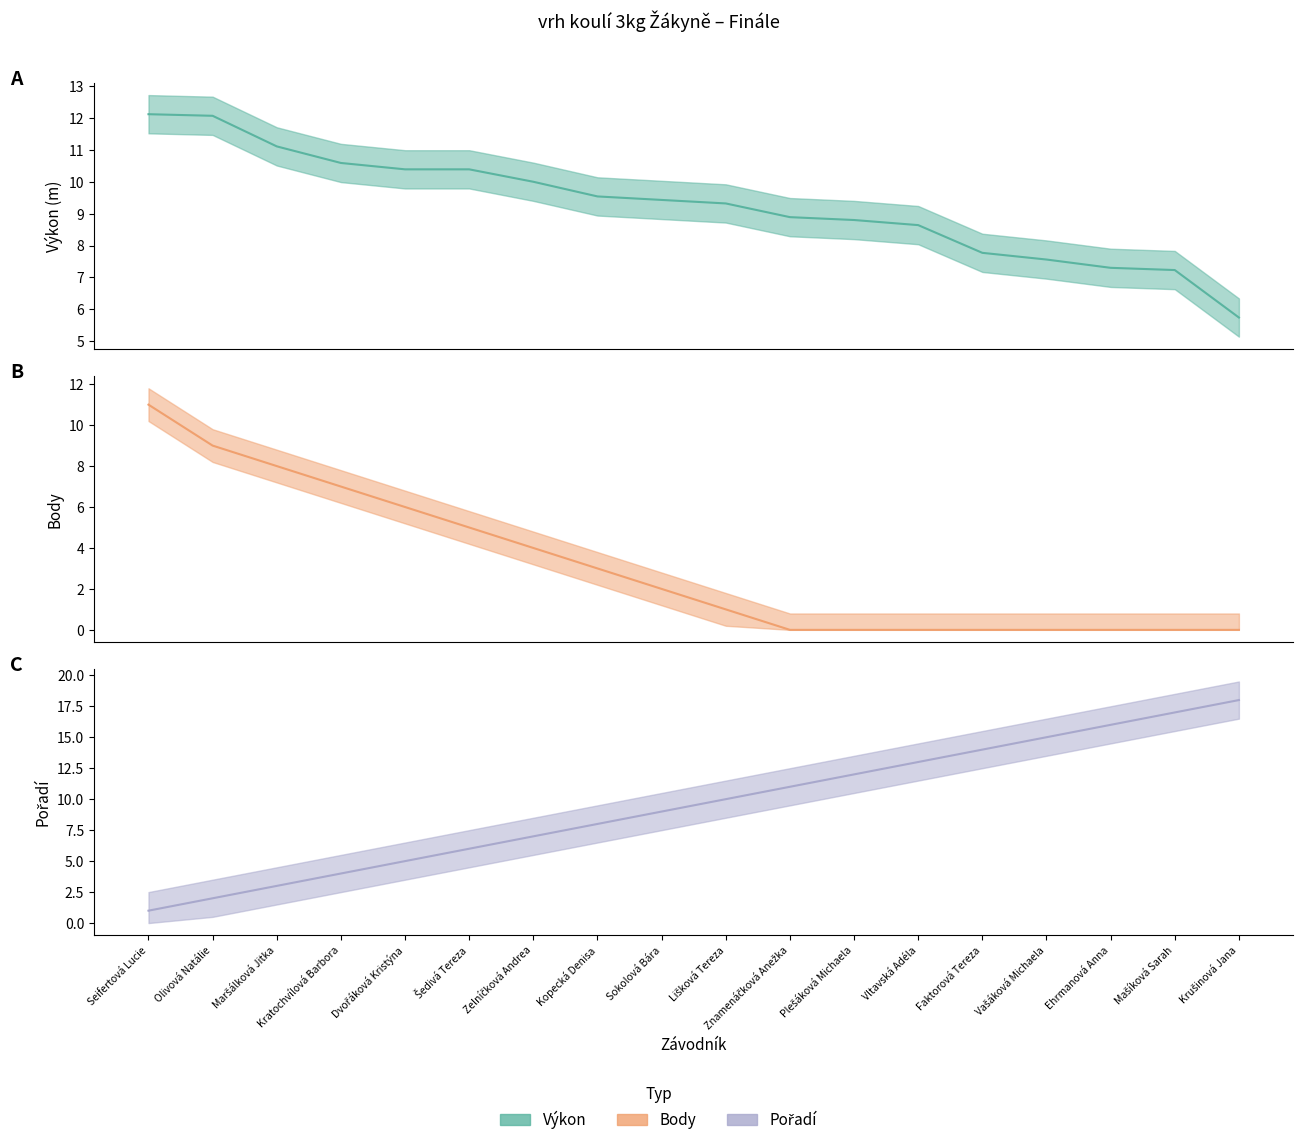

What is the maximum value shown in the chart?

18.0